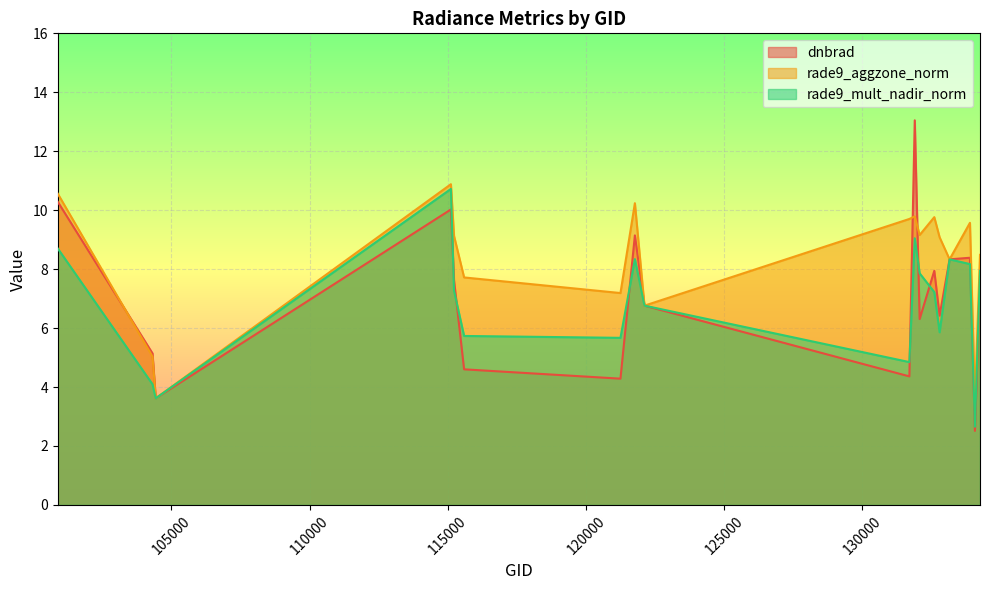

What is the sum of all rade9_aggzone_norm values?

148.5